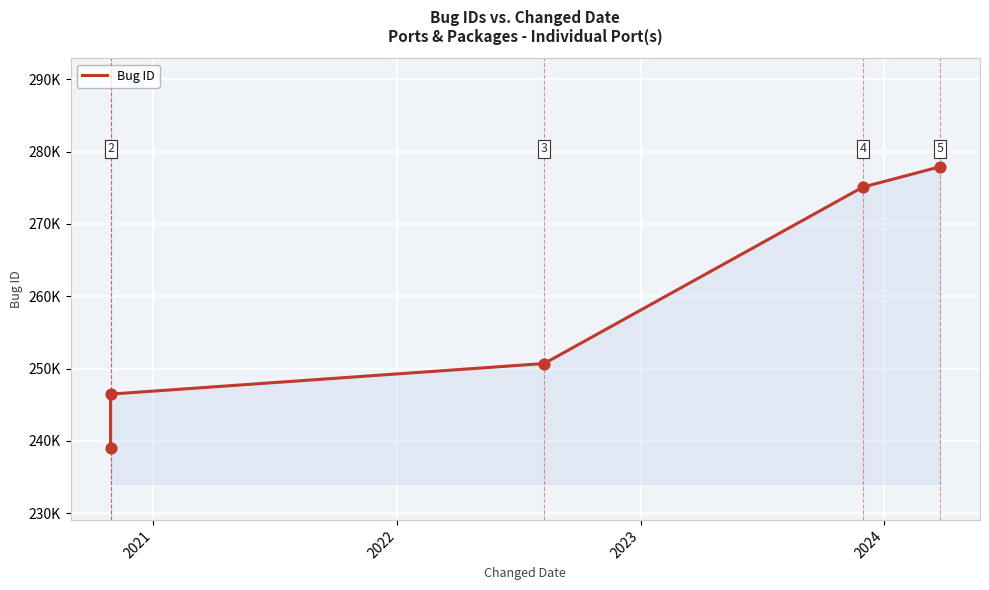

Does the chart have visible grid lines?

Yes